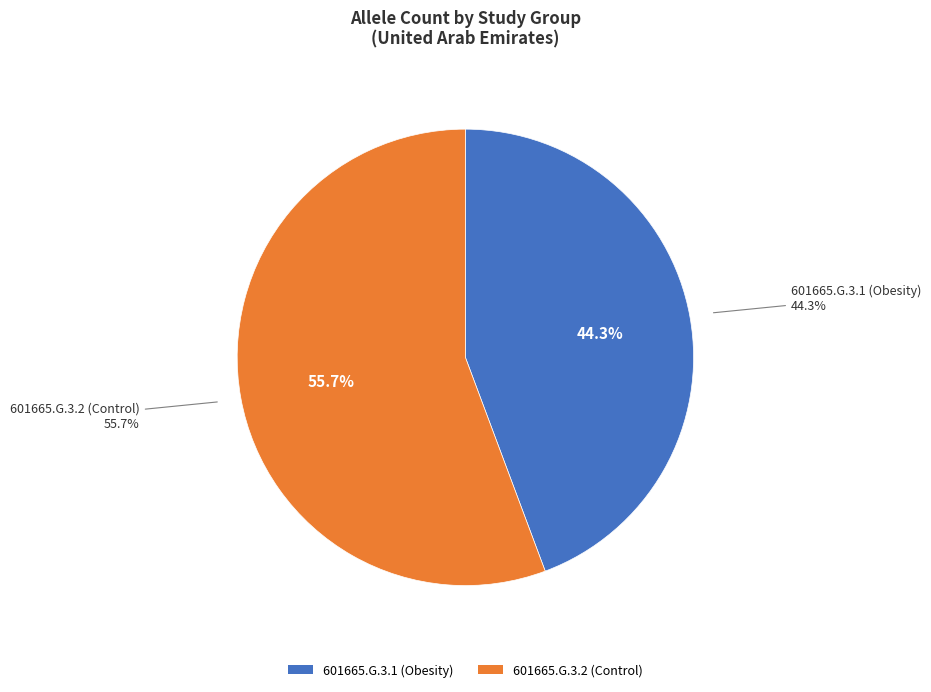

To the nearest percent, what is the combined percentage of 601665.G.3.1 (Obesity) and 601665.G.3.2 (Control)?

100%